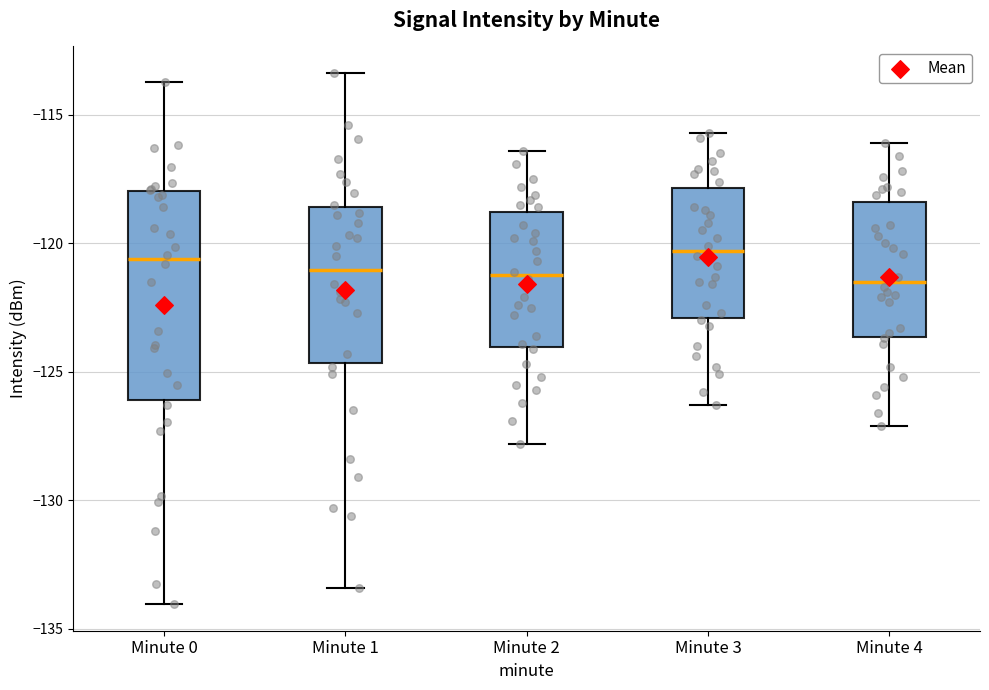

Reading left to right, transcribe this box plot: for each box, give where its median line is, the range the box spans, and where its two whiskers end, as read against the y-axis. The values are not printed on the chart, so give them approximately, as read against the axis.

Minute 0: median -120.5, box -126.0 to -118.0, whiskers -134.0 to -113.5
Minute 1: median -121.0, box -124.5 to -118.5, whiskers -133.5 to -113.5
Minute 2: median -121.0, box -124.0 to -119.0, whiskers -128.0 to -116.5
Minute 3: median -120.5, box -123.0 to -118.0, whiskers -126.5 to -115.5
Minute 4: median -121.5, box -123.5 to -118.5, whiskers -127.0 to -116.0